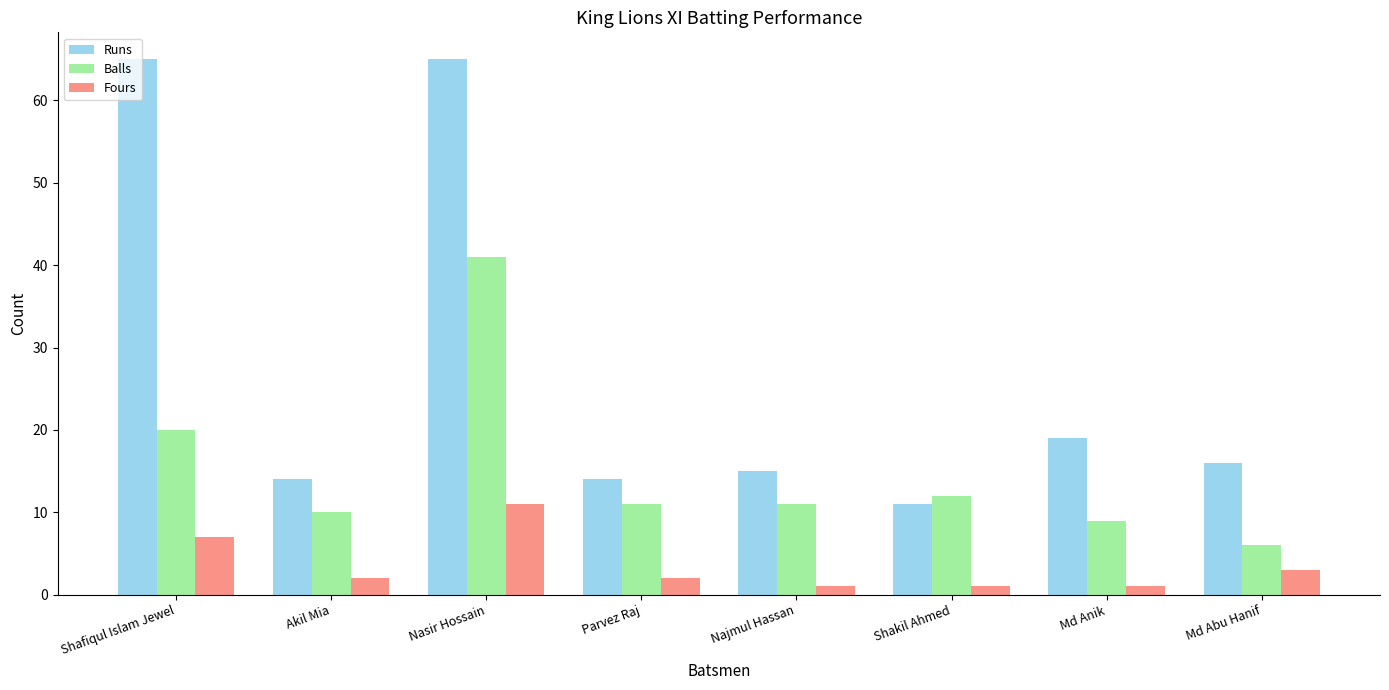

Rank the series at Akil Mia from highest to lowest value.

Runs, Balls, Fours